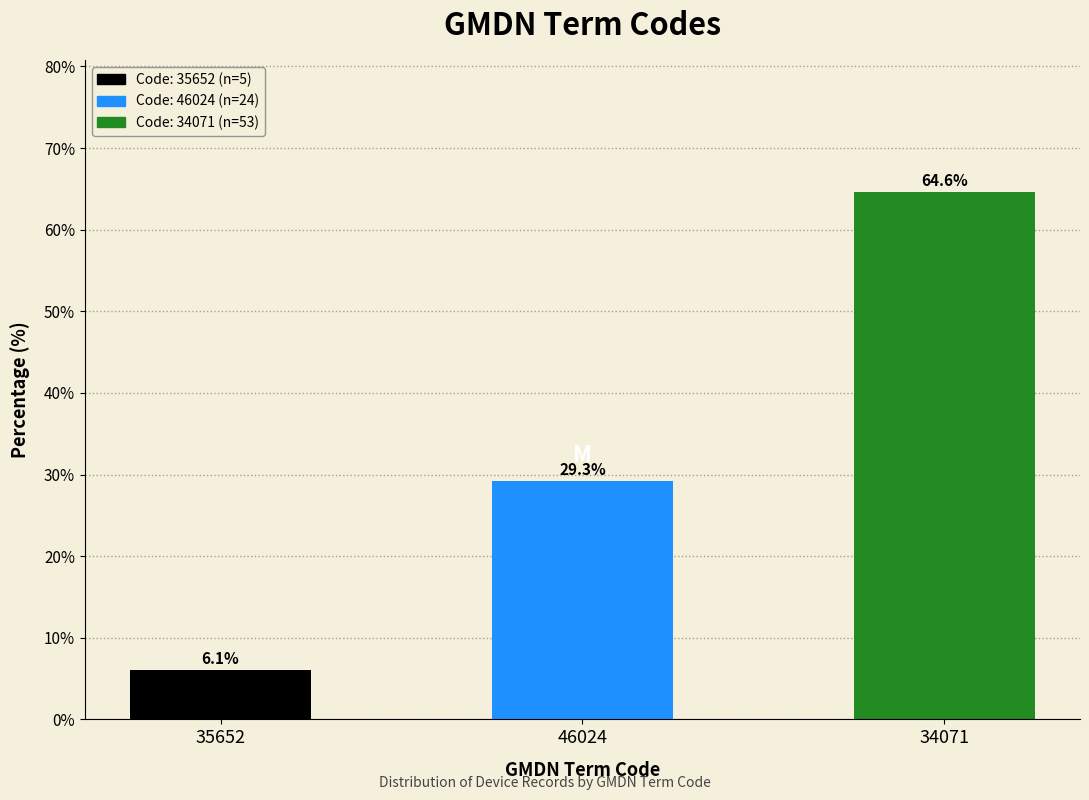

Reading left to right, what are all the values shown in this chart?

6.1	29.3	64.6